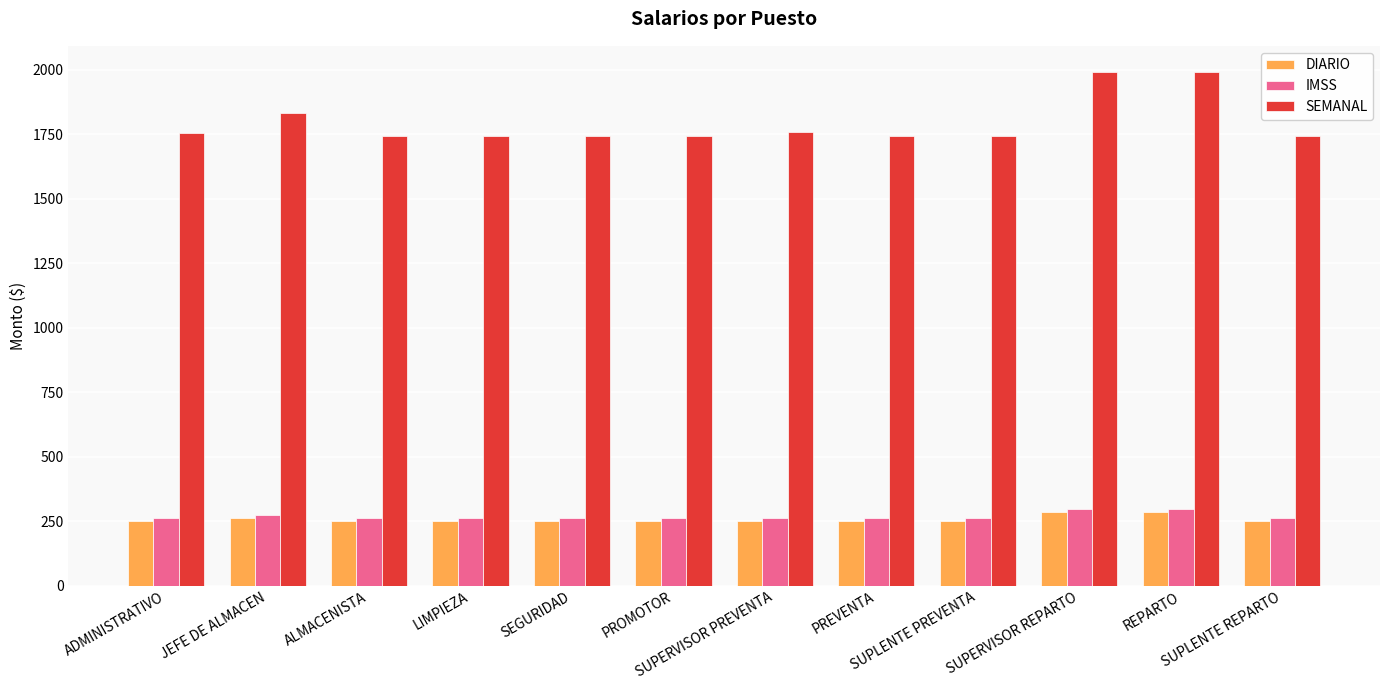

At how many categories does at least one series exceed 629?

12